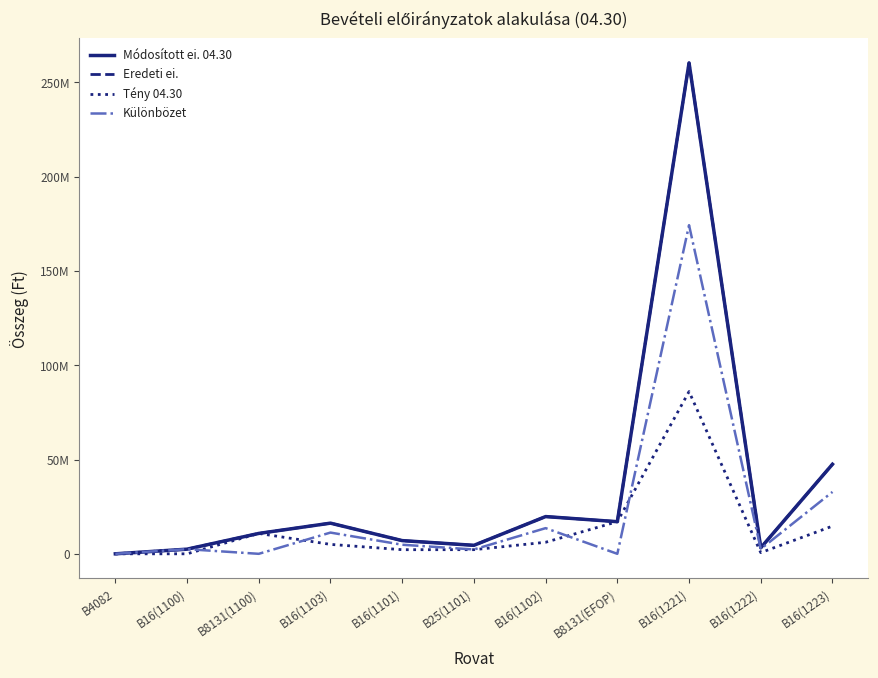

True or false: Eredeti ei. and Tény 04.30 cross at least once.

False